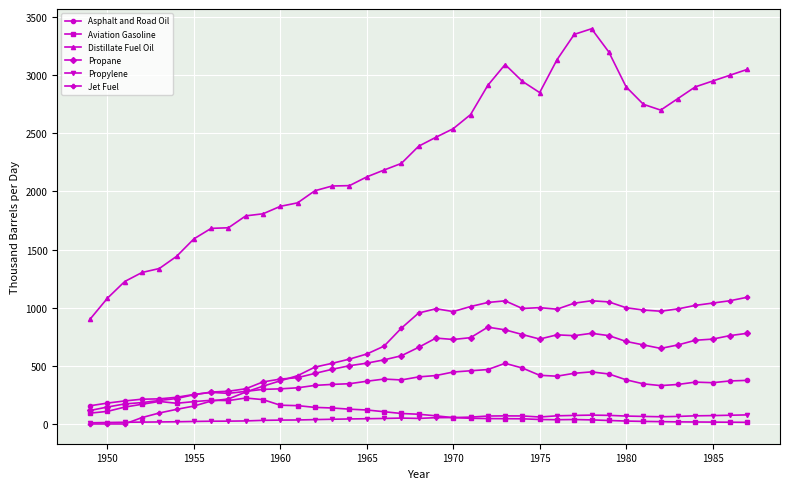

True or false: Aviation Gasoline has more than 1 interior local peaks.

True